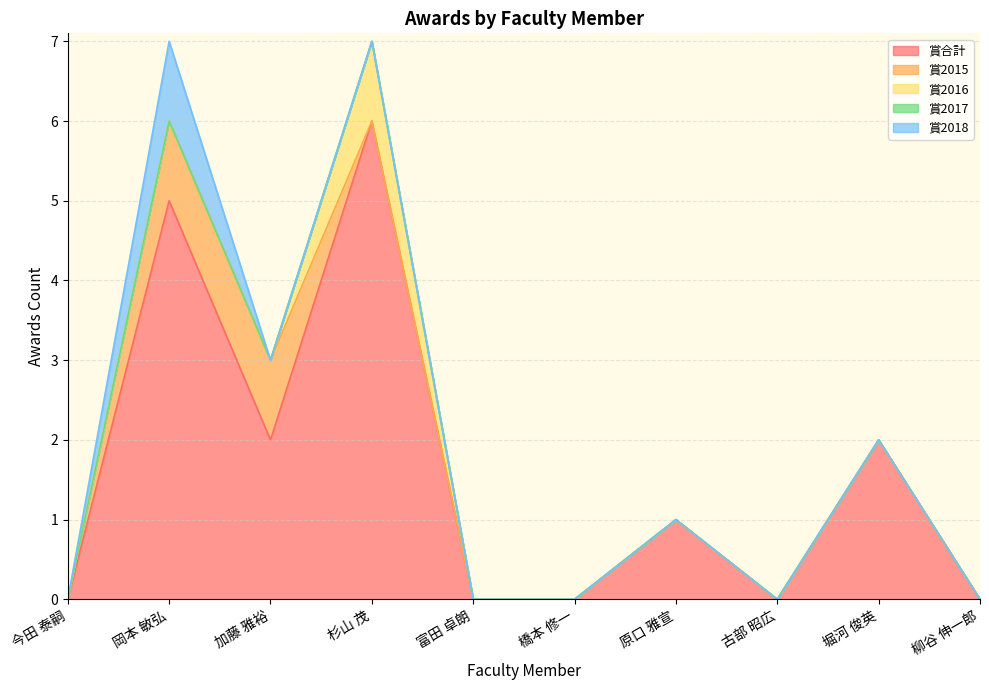

True or false: 賞2018 has more than 0 points higher than both neighbors.

True